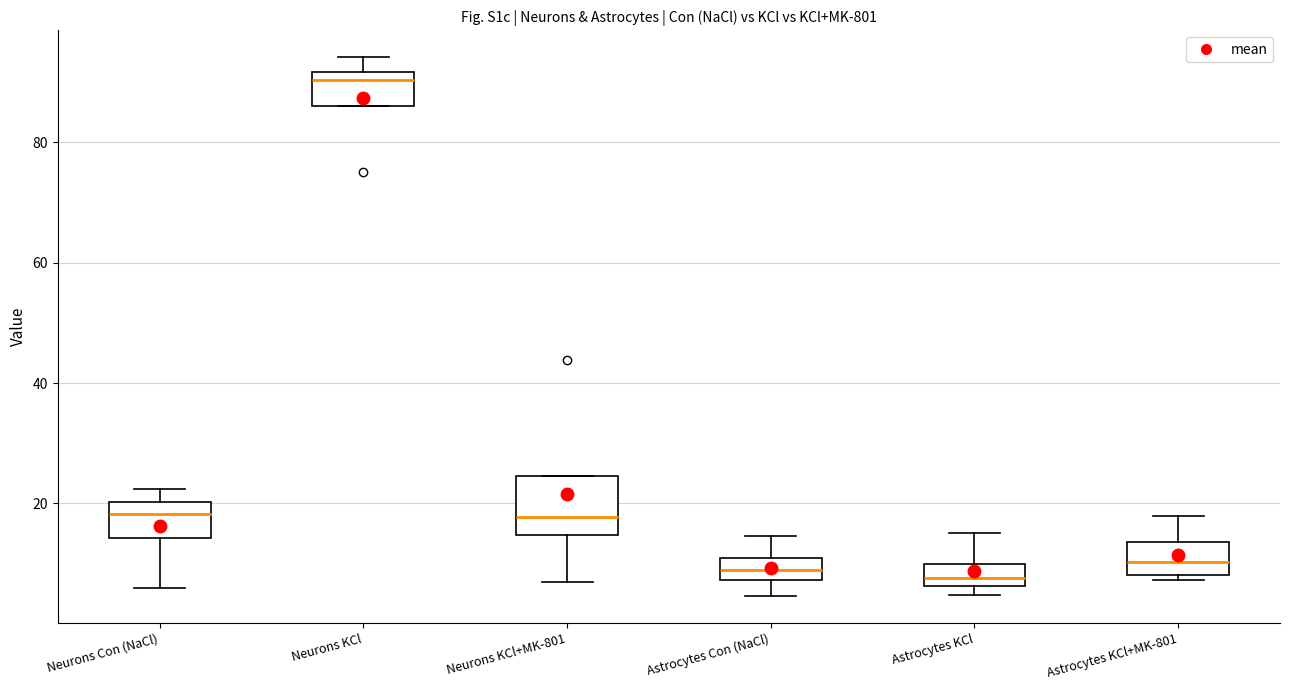

Which box is the tallest, from its lower edge to its upper edge?

Neurons KCl+MK-801